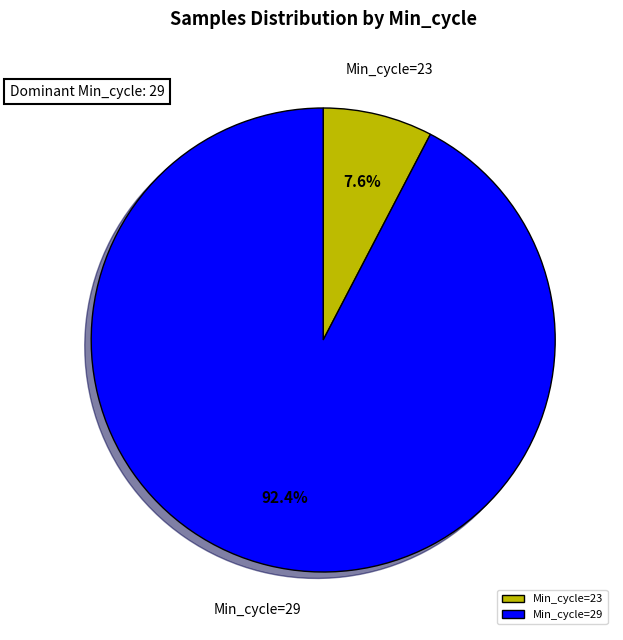

Rank the categories by value from lowest to highest.

Min_cycle=23, Min_cycle=29